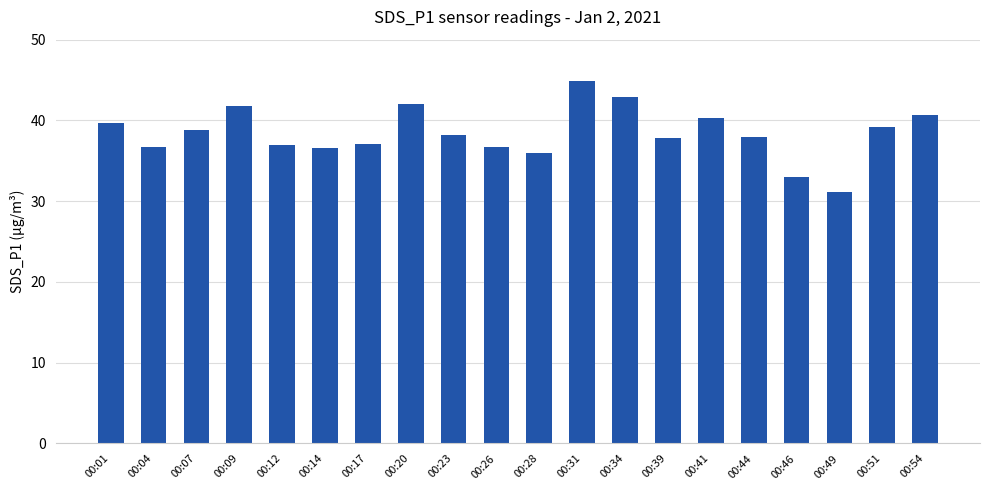

How many distinct data groups are displayed?

1